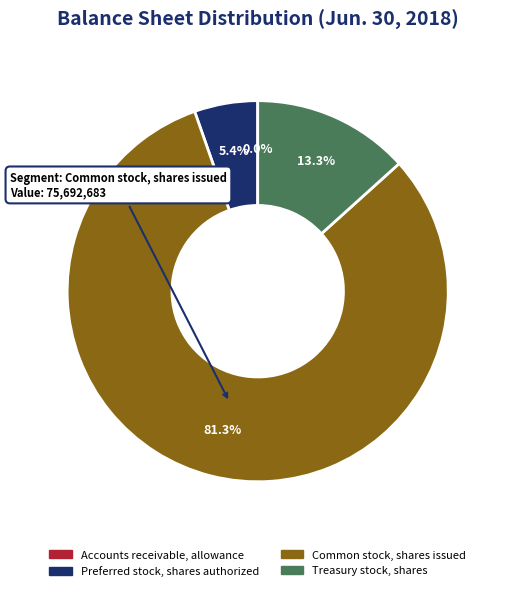

To the nearest percent, what is the difference between the largest and smallest slice percentages?

81%